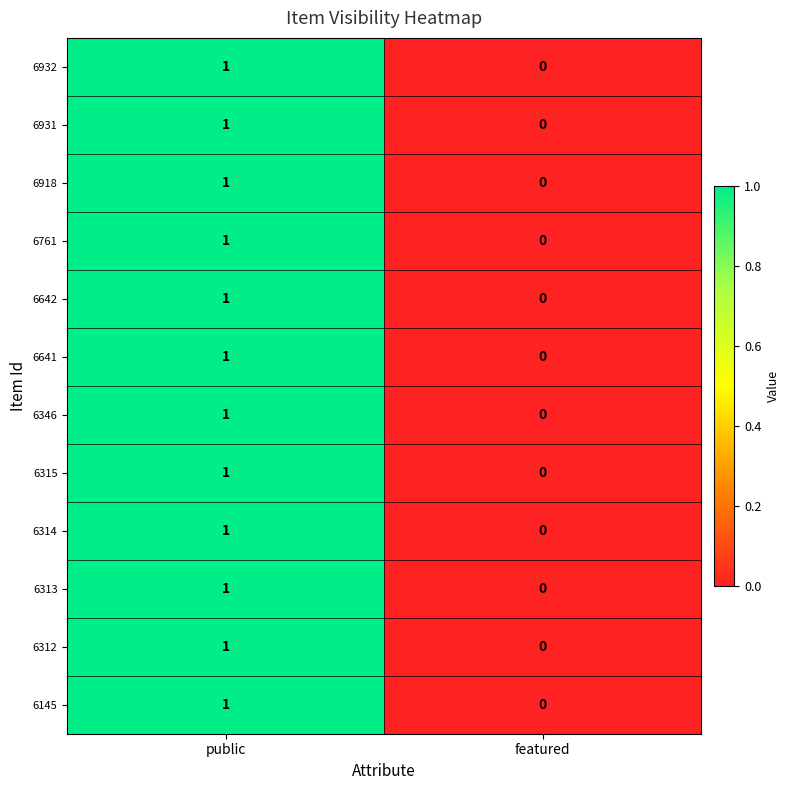

The 6642 series shows 0 at featured. True or false?

True